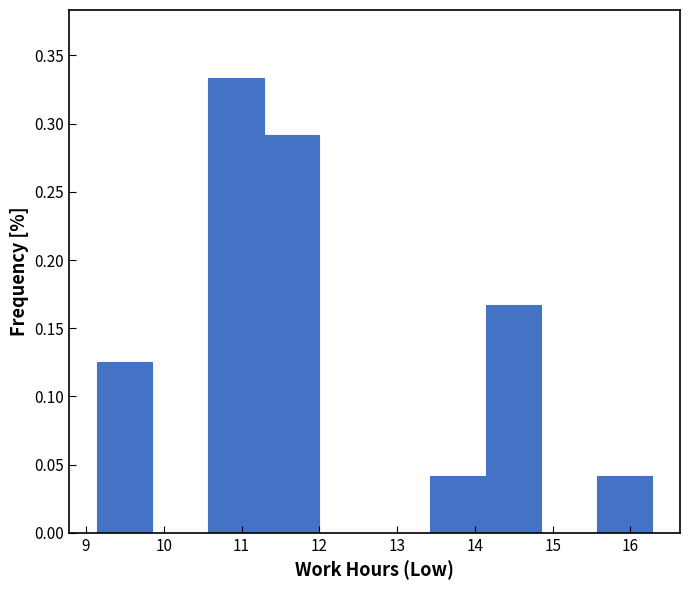

Reading left to right, list every bar in this chart as the range it spans on the x-axis followed by its height. Neither the bar edges nor the heights are printed on the chart, so give them approximately, as read against the axes.

9.1 to 9.9: 0.125
9.9 to 10.6: 0
10.6 to 11.3: 0.335
11.3 to 12.0: 0.290
12.0 to 12.7: 0
12.7 to 13.4: 0
13.4 to 14.1: 0.040
14.1 to 14.9: 0.165
14.9 to 15.6: 0
15.6 to 16.3: 0.040